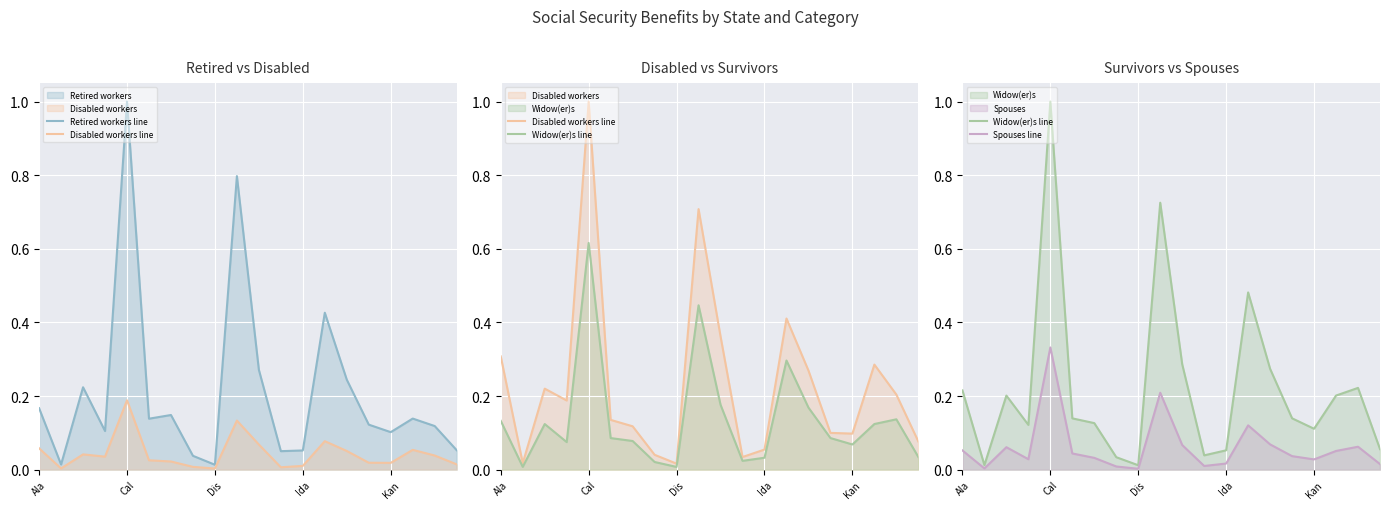

Reading right to left, transcribe all the data shown in this chart.

Retired workers line: 0.1	0.1	0.1	0.1	0.1	0.2	0.4	0.1	0.1	0.3	0.8	0.0	0.0	0.1	0.1	1.0	0.1	0.2	0.0	0.2
Disabled workers line: 0.1	0.2	0.3	0.1	0.1	0.3	0.4	0.1	0.0	0.4	0.7	0.0	0.0	0.1	0.1	1.0	0.2	0.2	0.0	0.3
Widow(er)s line: 0.1	0.2	0.2	0.1	0.1	0.3	0.5	0.1	0.0	0.3	0.7	0.0	0.0	0.1	0.1	1.0	0.1	0.2	0.0	0.2
Spouses line: 0.0	0.1	0.1	0.0	0.0	0.1	0.1	0.0	0.0	0.1	0.2	0.0	0.0	0.0	0.0	0.3	0.0	0.1	0.0	0.1